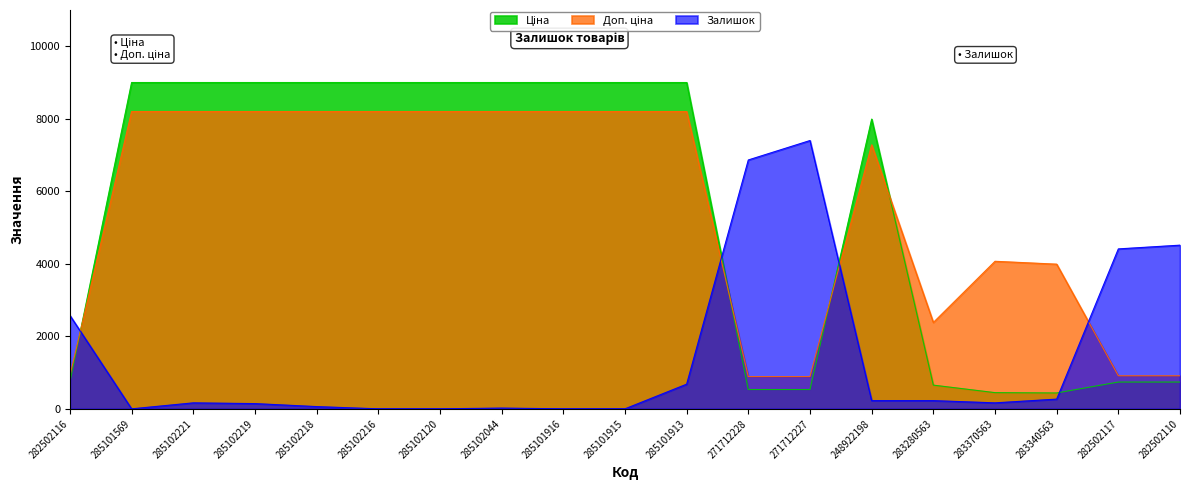

How many interior local peaks does the Залишок series have?

3